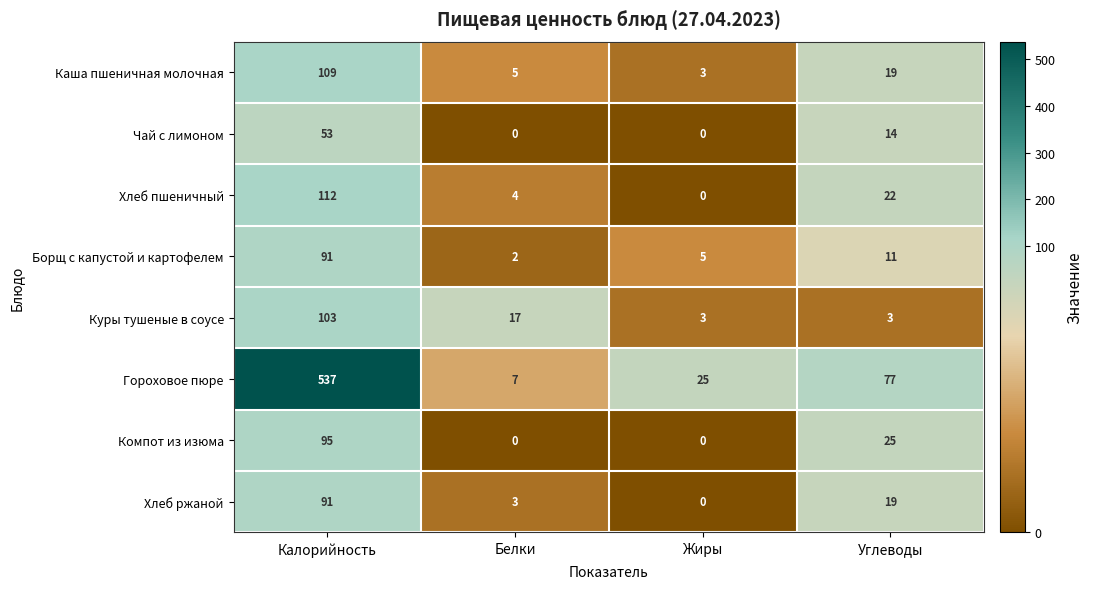

Which series has the largest total across all categories?

Гороховое пюре